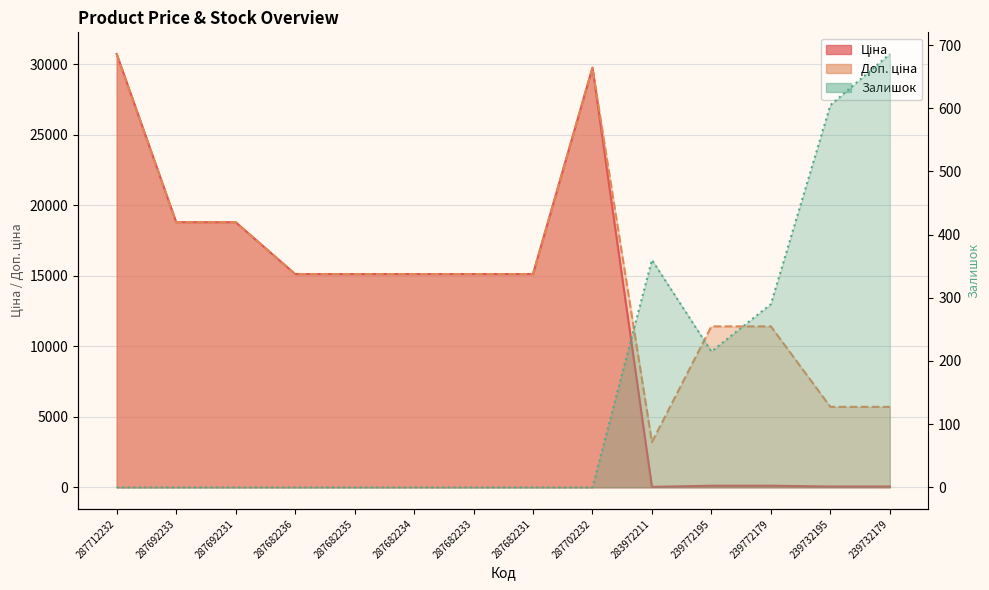

The Залишок series shows 389.6 at 287682236. True or false?

False